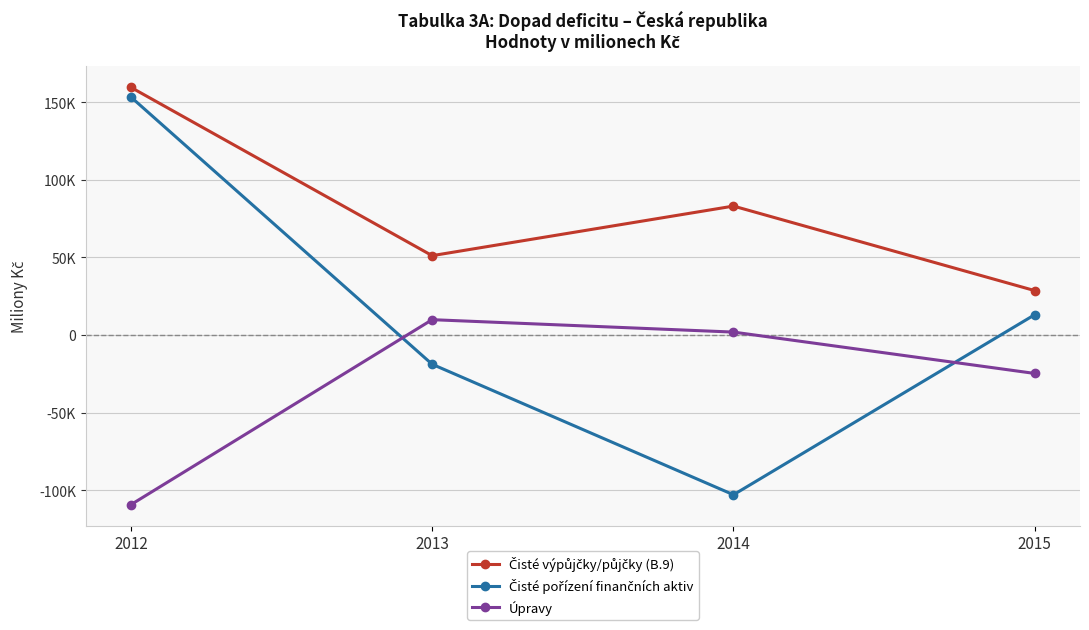

Is this an area chart (filled region under the line)?

No